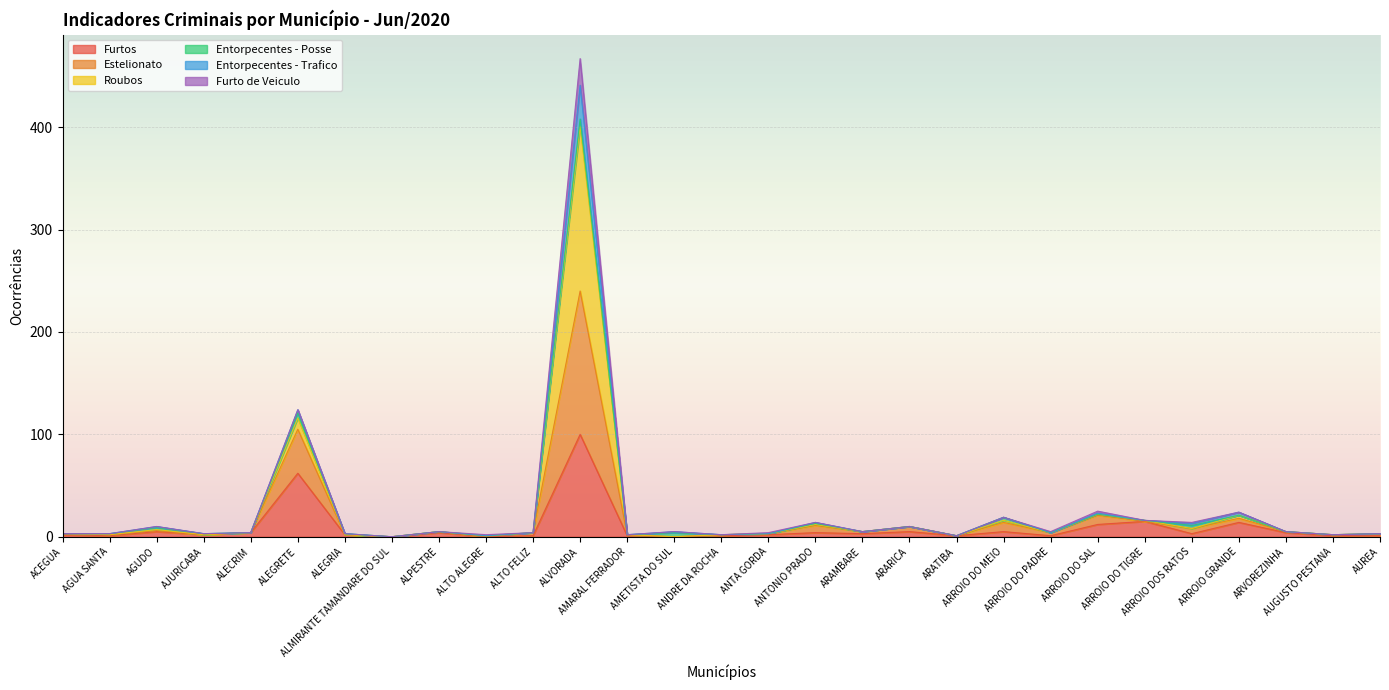

What is the spread (max minus min) of values at ACEGUA?

1